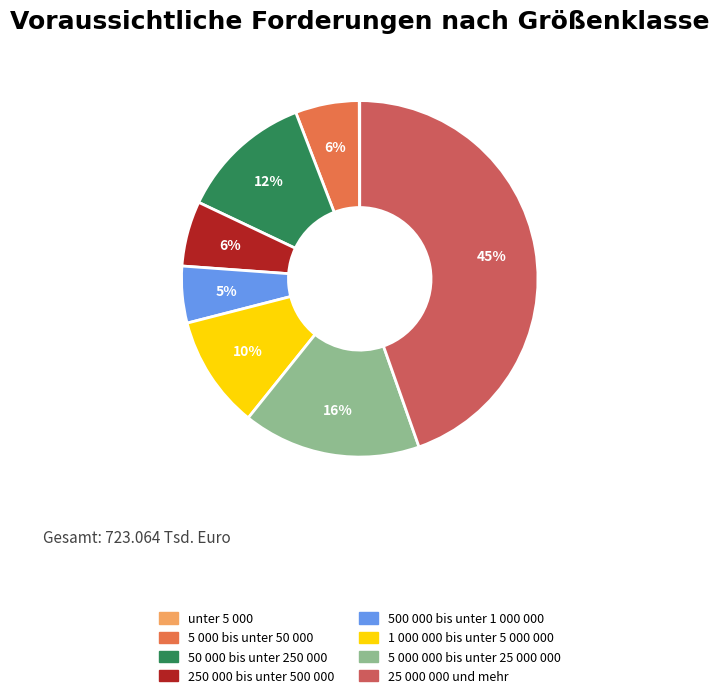

Does 1 000 000 bis unter 5 000 000 account for over 50% of the chart?

No